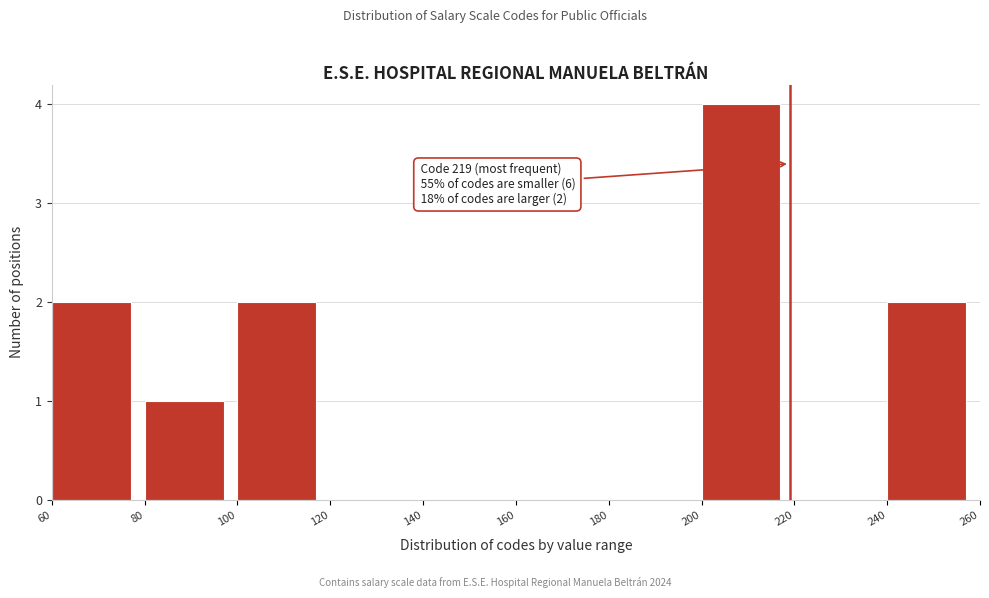

Over which range of the x-axis is the bar tallest?

200 to 220